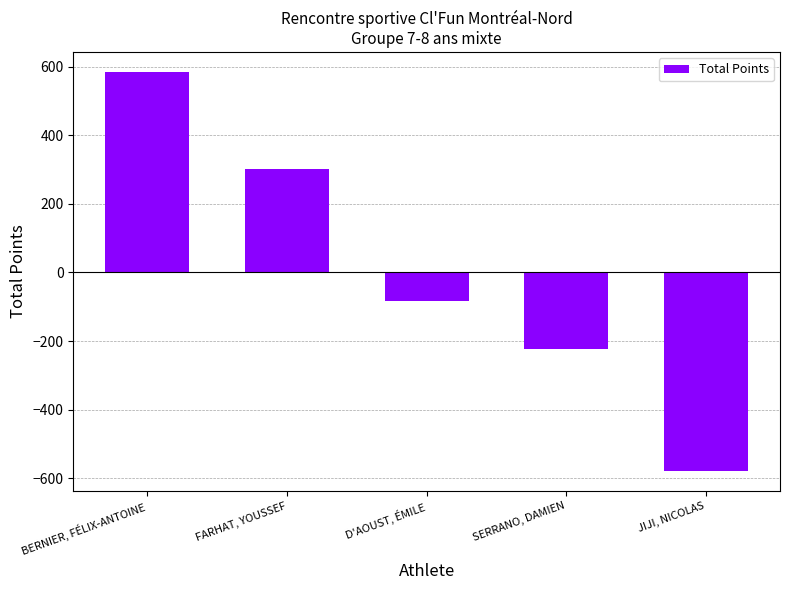

Which label corresponds to the smallest value in the chart?

JIJI, NICOLAS